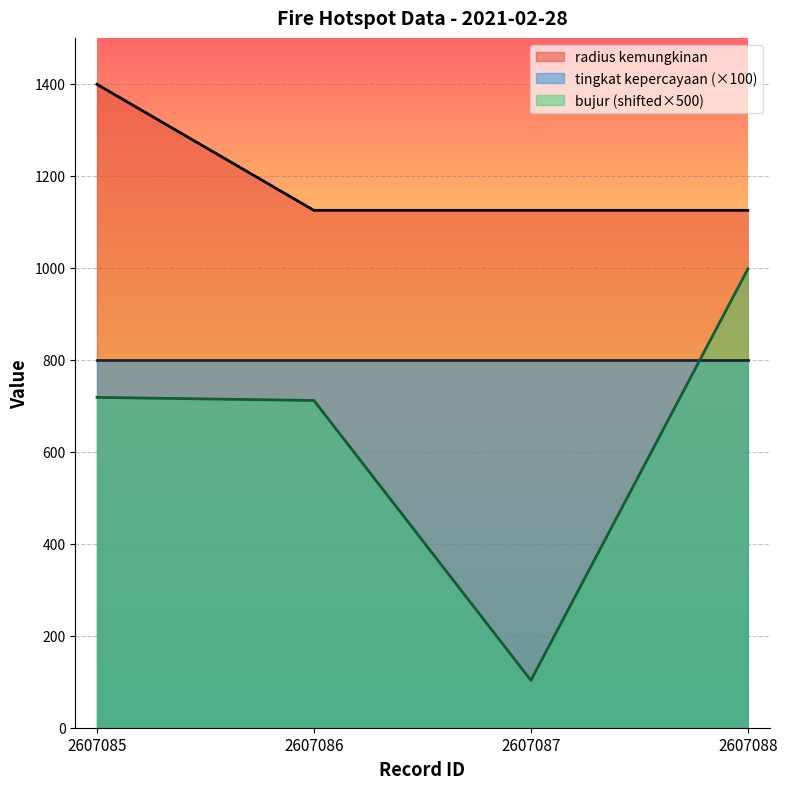

Which series has the largest total across all categories?

radius kemungkinan